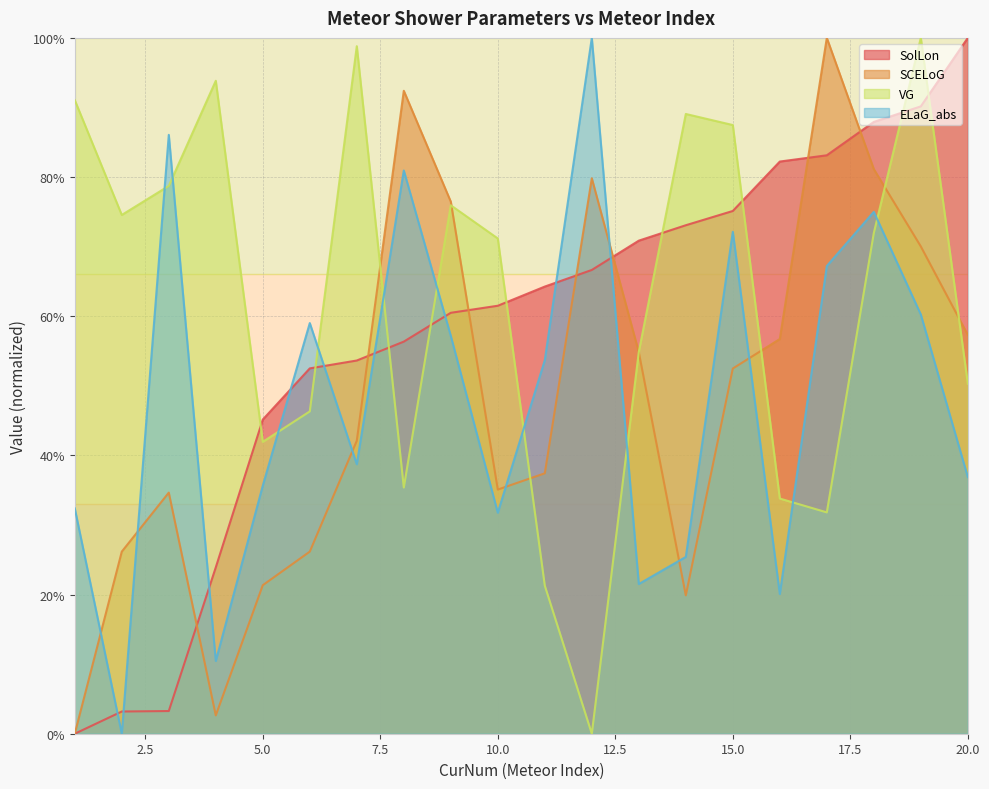

At which label does VG first exceed 71?

1